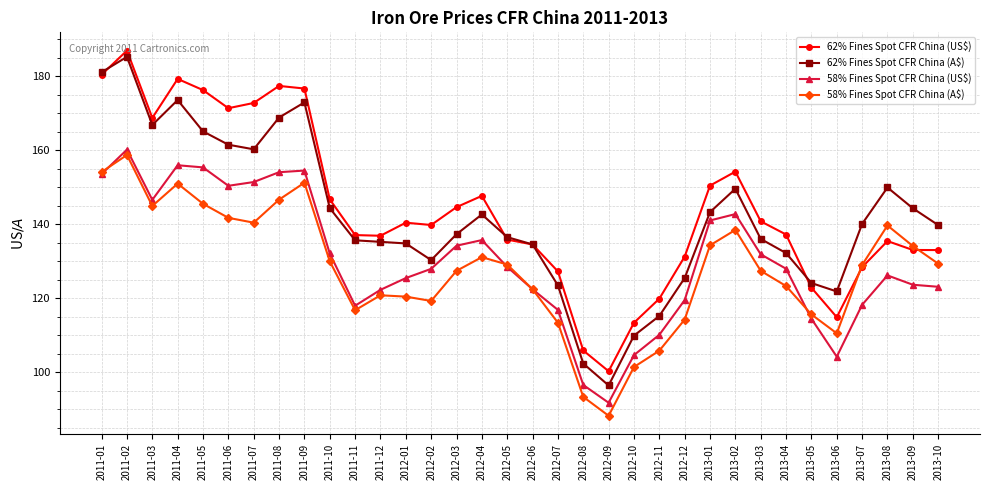

What are all the series names shown in the legend?

62% Fines Spot CFR China (US$), 62% Fines Spot CFR China (A$), 58% Fines Spot CFR China (US$), 58% Fines Spot CFR China (A$)